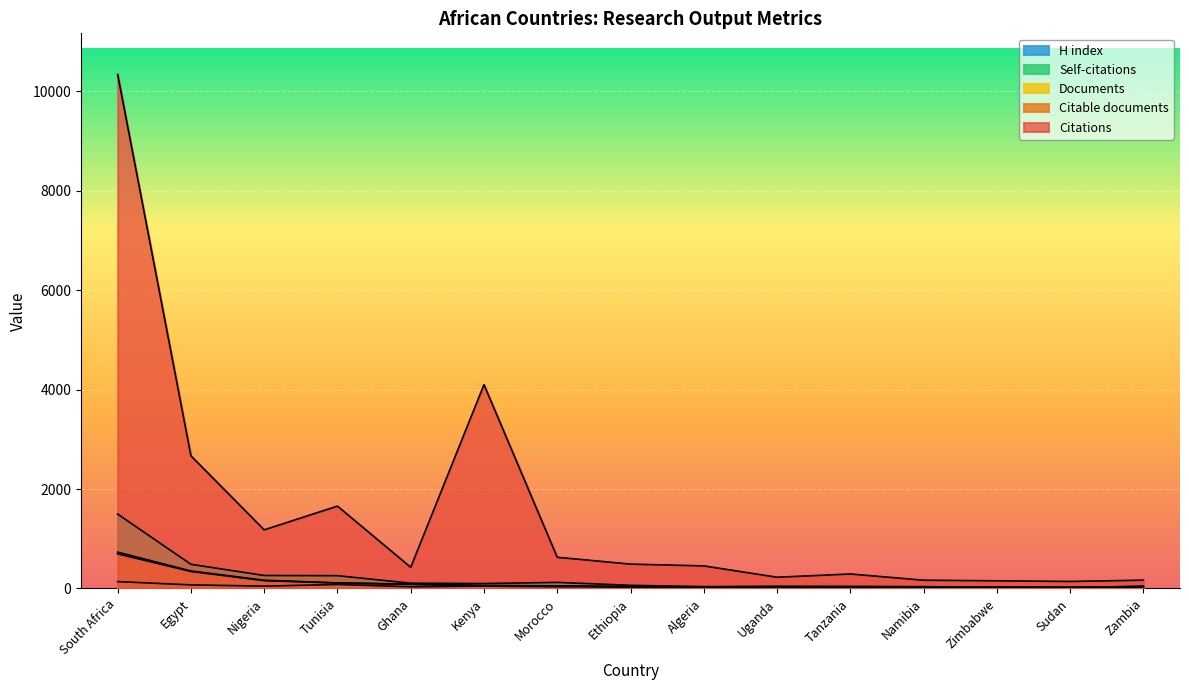

True or false: Self-citations and H index cross at least once.

True